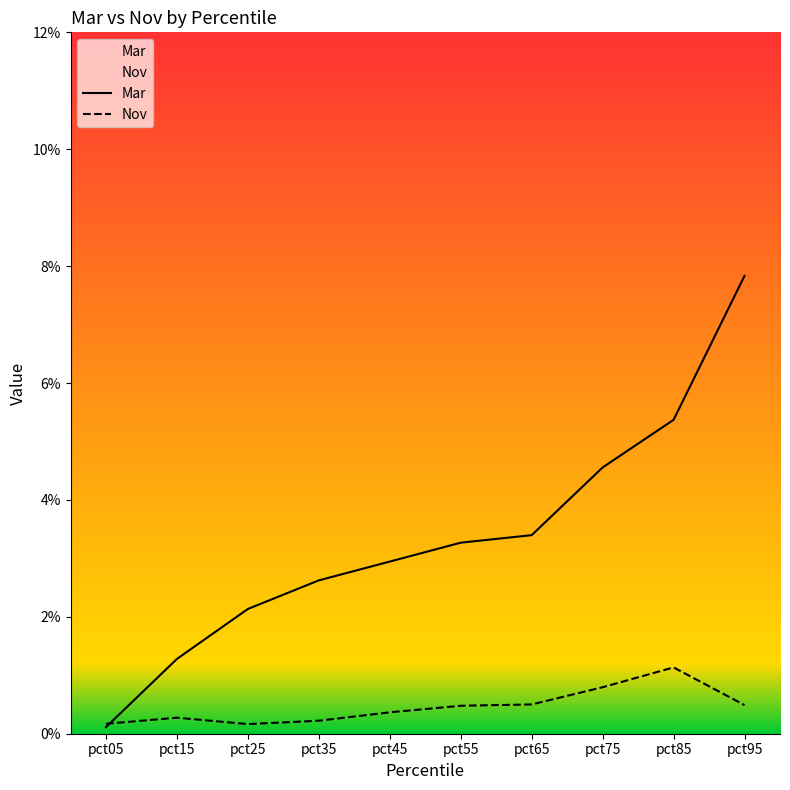

Reading left to right, what are all the values shown in this chart?

Mar: 0.0	0.0	0.0	0.0	0.0	0.0	0.0	0.0	0.1	0.1
Nov: 0.0	0.0	0.0	0.0	0.0	0.0	0.0	0.0	0.0	0.0